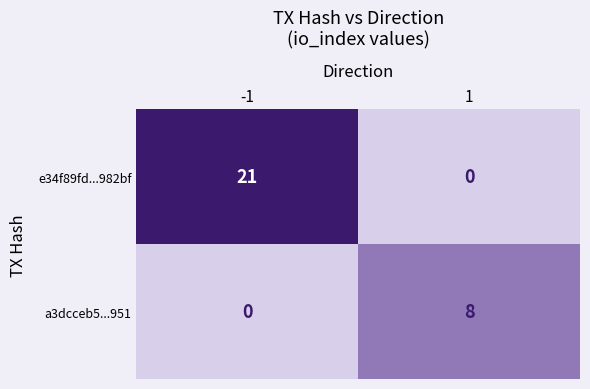

Reading left to right, list all the values displayed in this chart.

e34f89fd...982bf: -1=21	1=0
a3dcceb5...951: -1=0	1=8